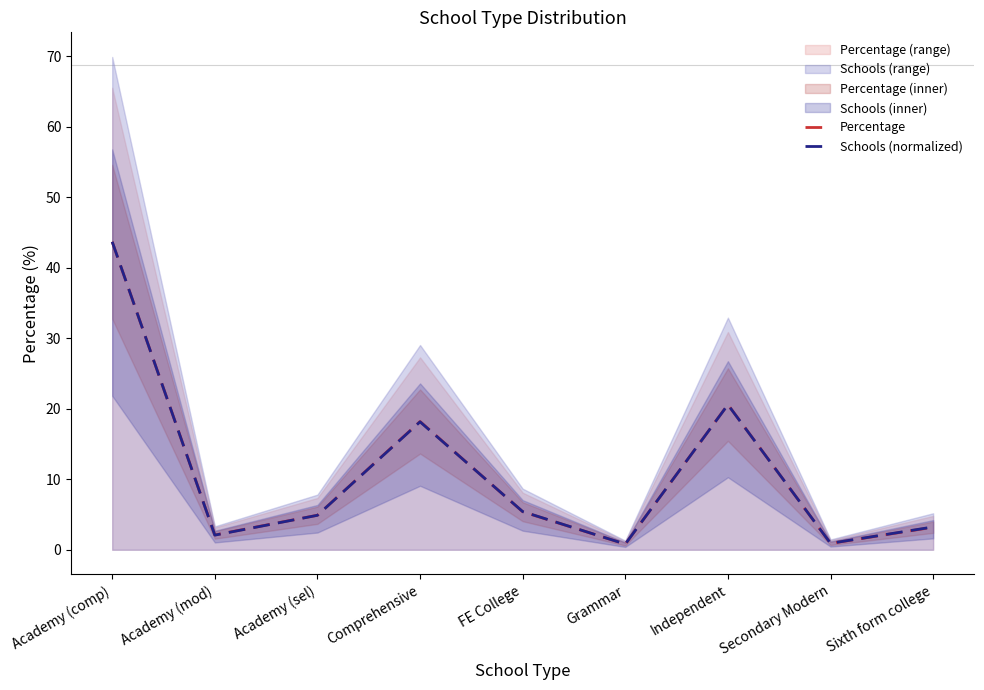

What are all the series names shown in the legend?

Percentage, Schools (normalized)